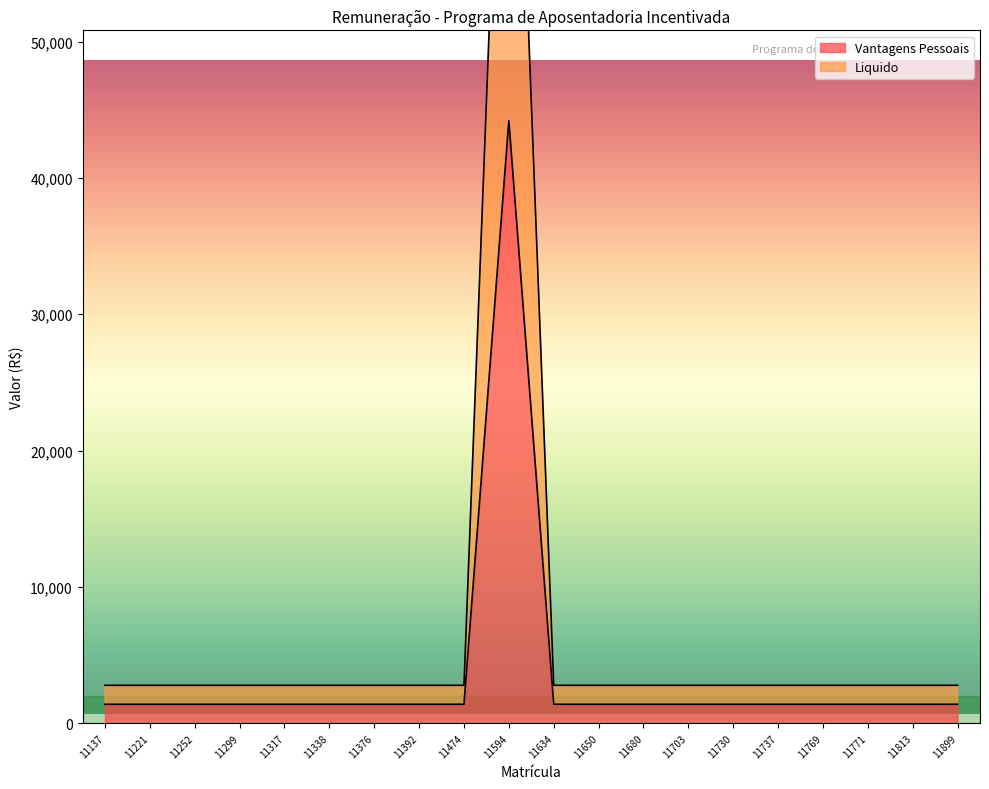

In Vantagens Pessoais, how many points are higher than both neighbors (excluding endpoints)?

1